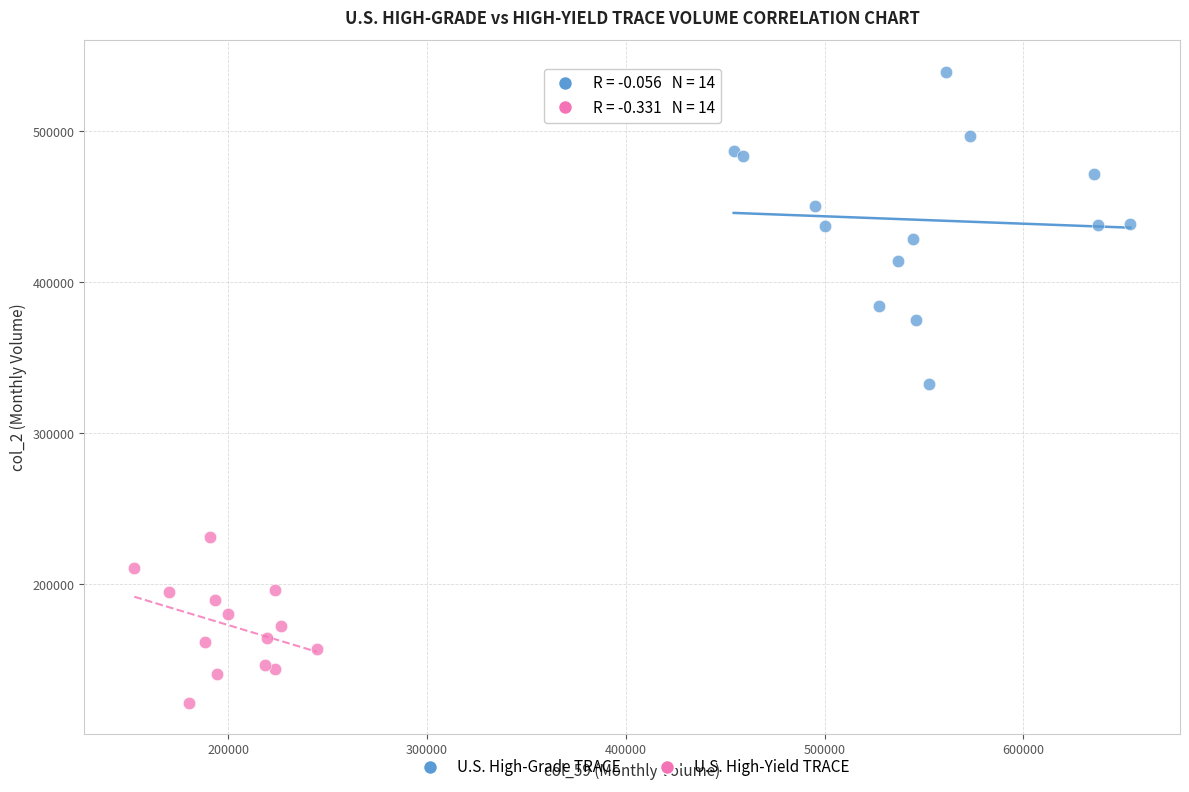

Which series reaches the minimum Y coordinate?

U.S. High-Yield TRACE